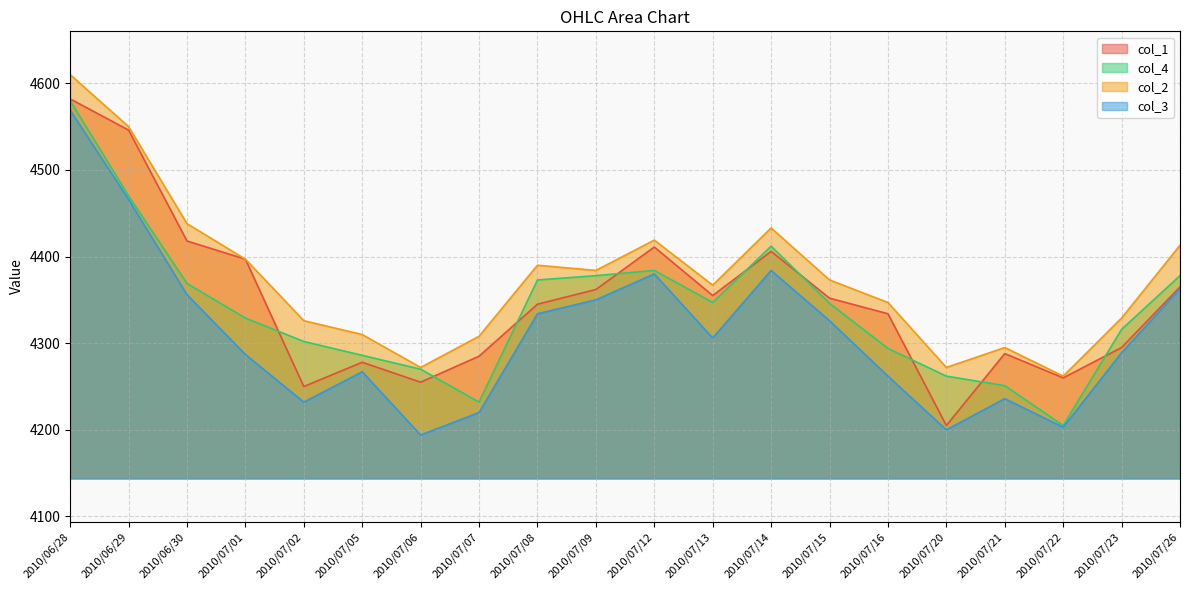

List the labels in order of col_4 value, smallest first.

2010/07/22, 2010/07/07, 2010/07/21, 2010/07/20, 2010/07/06, 2010/07/05, 2010/07/16, 2010/07/02, 2010/07/23, 2010/07/01, 2010/07/15, 2010/07/13, 2010/06/30, 2010/07/08, 2010/07/09, 2010/07/26, 2010/07/12, 2010/07/14, 2010/06/29, 2010/06/28